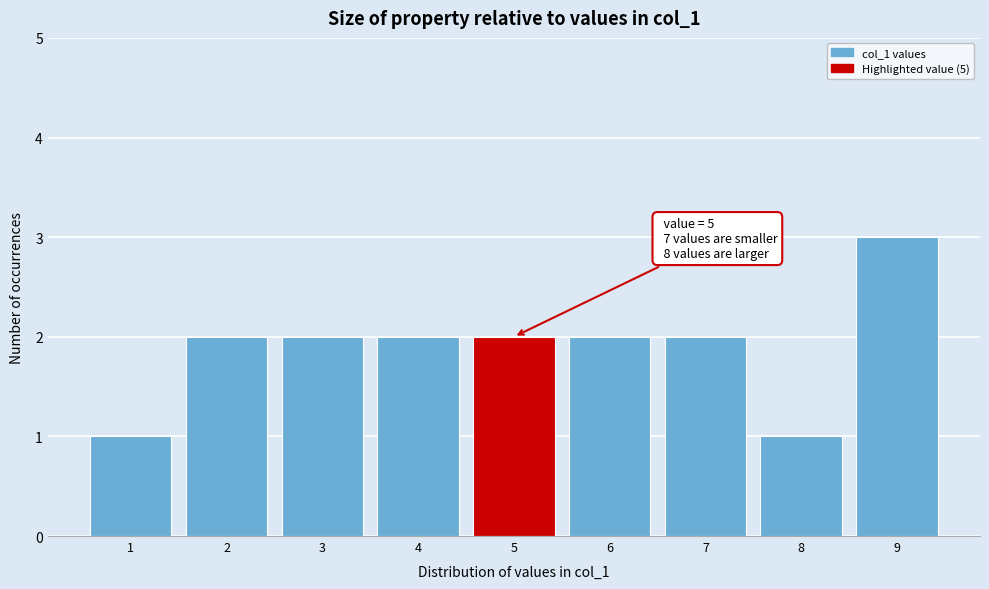

Over which range of the x-axis is the bar tallest?

8.5 to 9.5